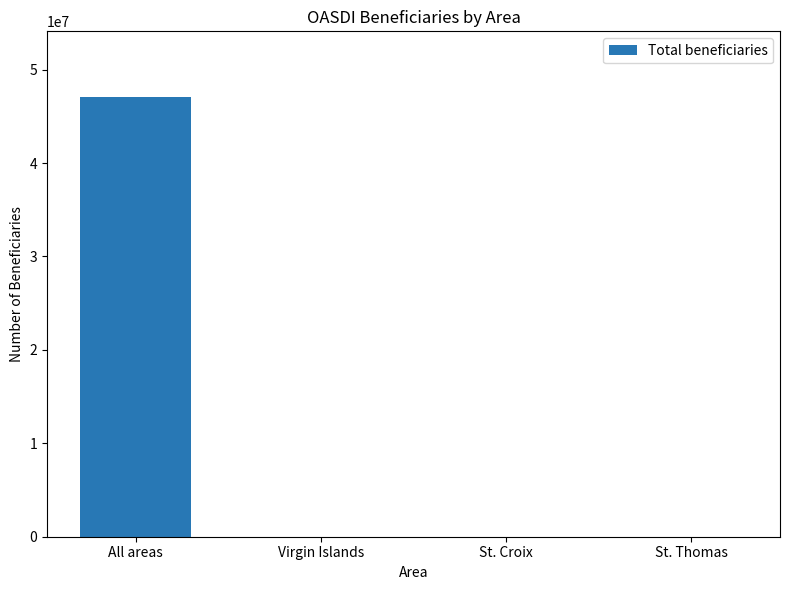

How many distinct data groups are displayed?

1